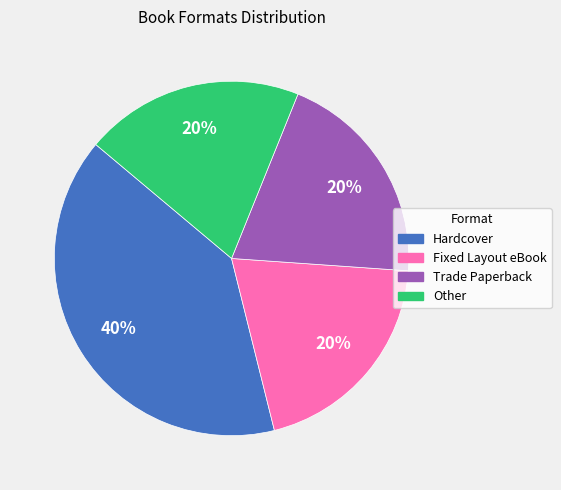

Count the number of slices in the pie.

4